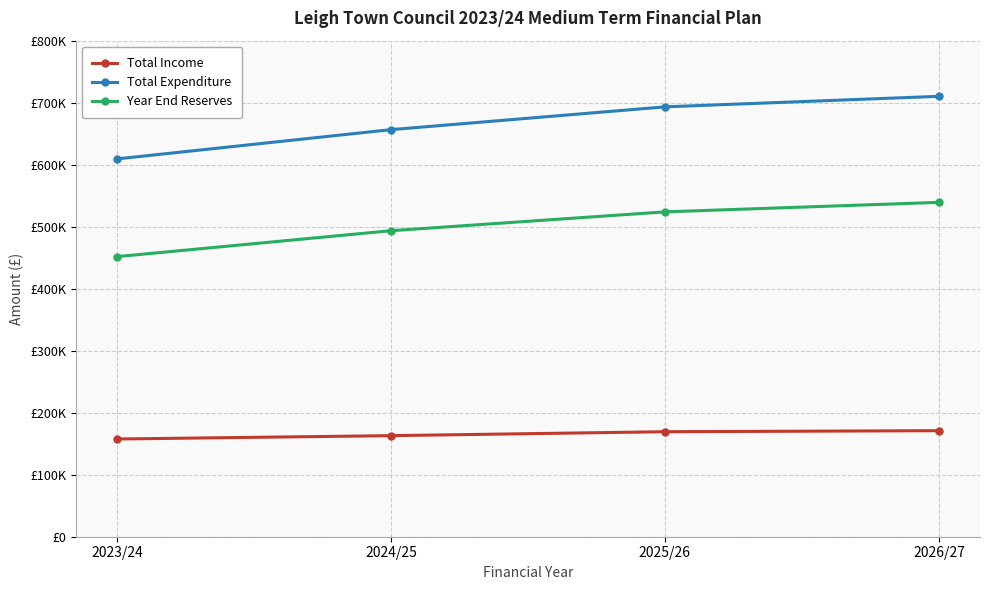

True or false: Total Income and Total Expenditure cross at least once.

False